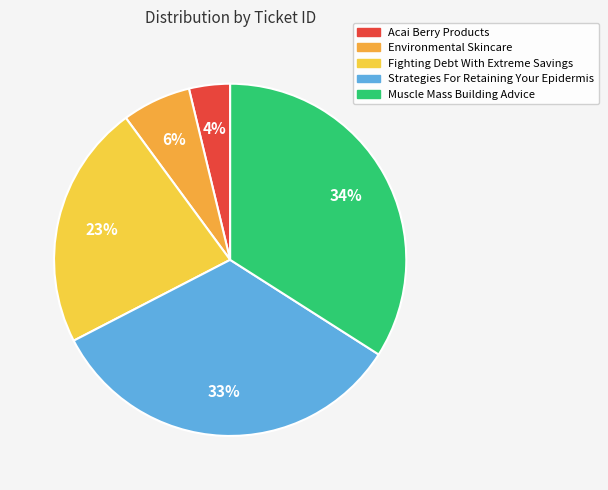

What is the largest slice in the pie chart?

Muscle Mass Building Advice